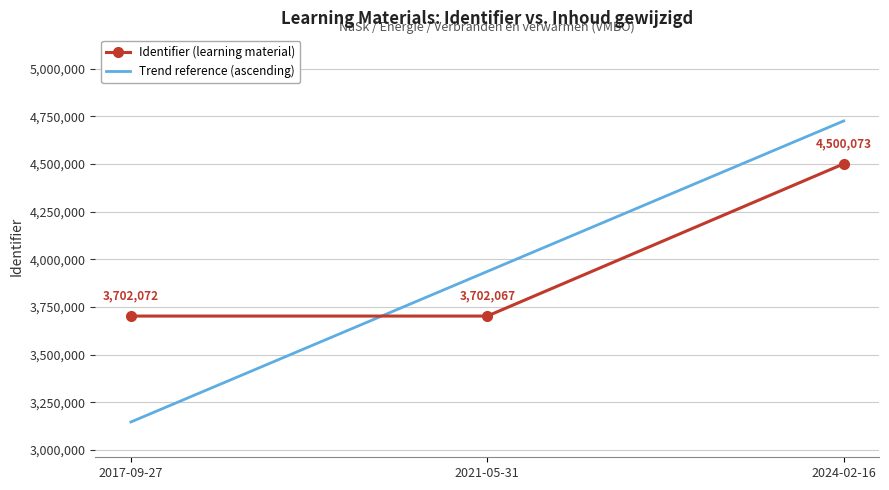

What is the maximum value shown in the chart?

4725076.7